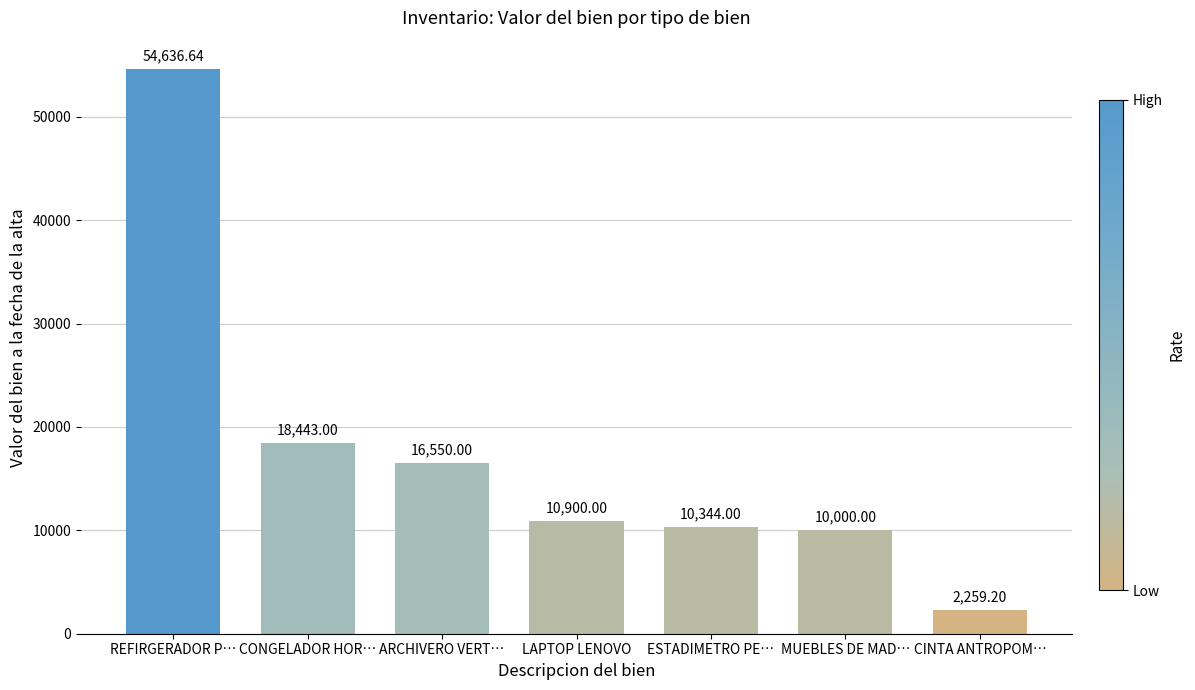

Which has a higher value, CINTA ANTROPOM… or ARCHIVERO VERT…?

ARCHIVERO VERT…